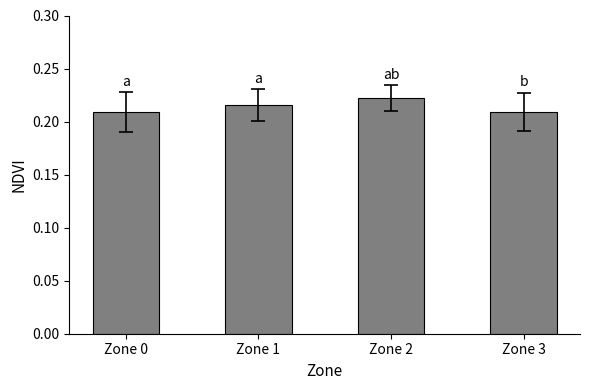

The value at Zone 3 is 0.1. True or false?

False